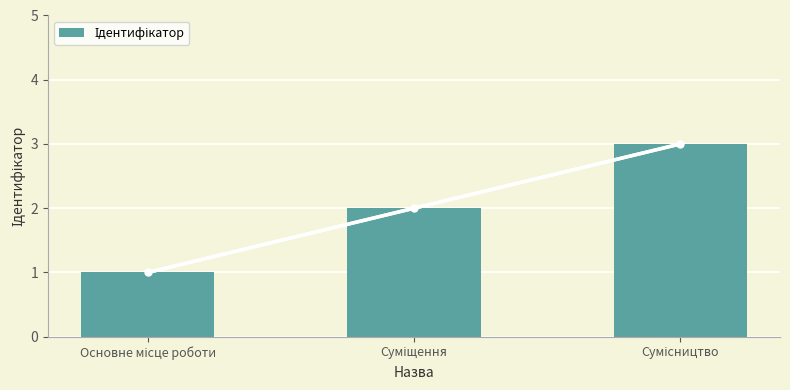

Count the number of categories in the chart.

3